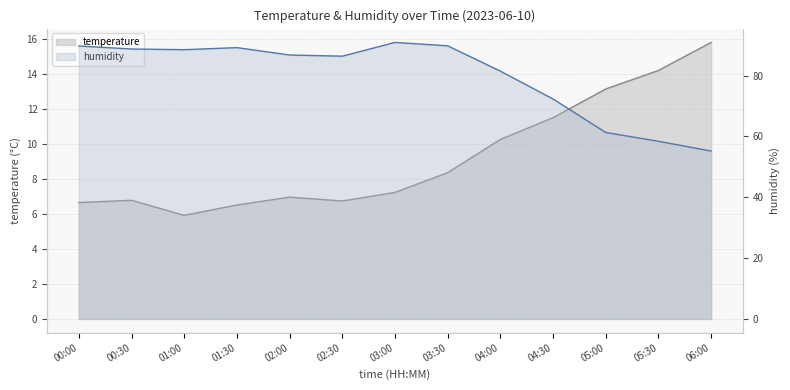

At which label is humidity closest to 73?

04:30